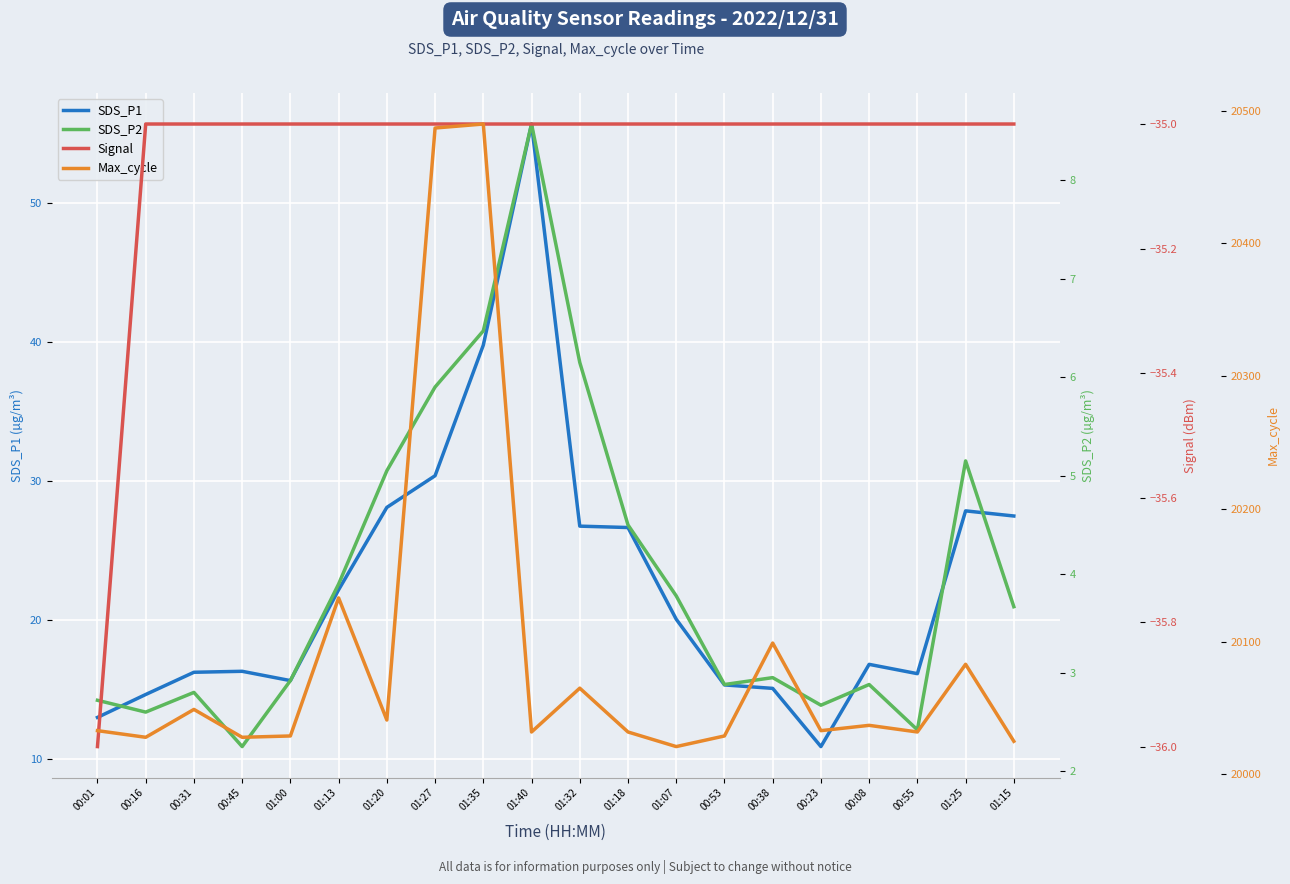

What is the sum of the SDS_P2 values at 00:01 and 01:13?

6.6